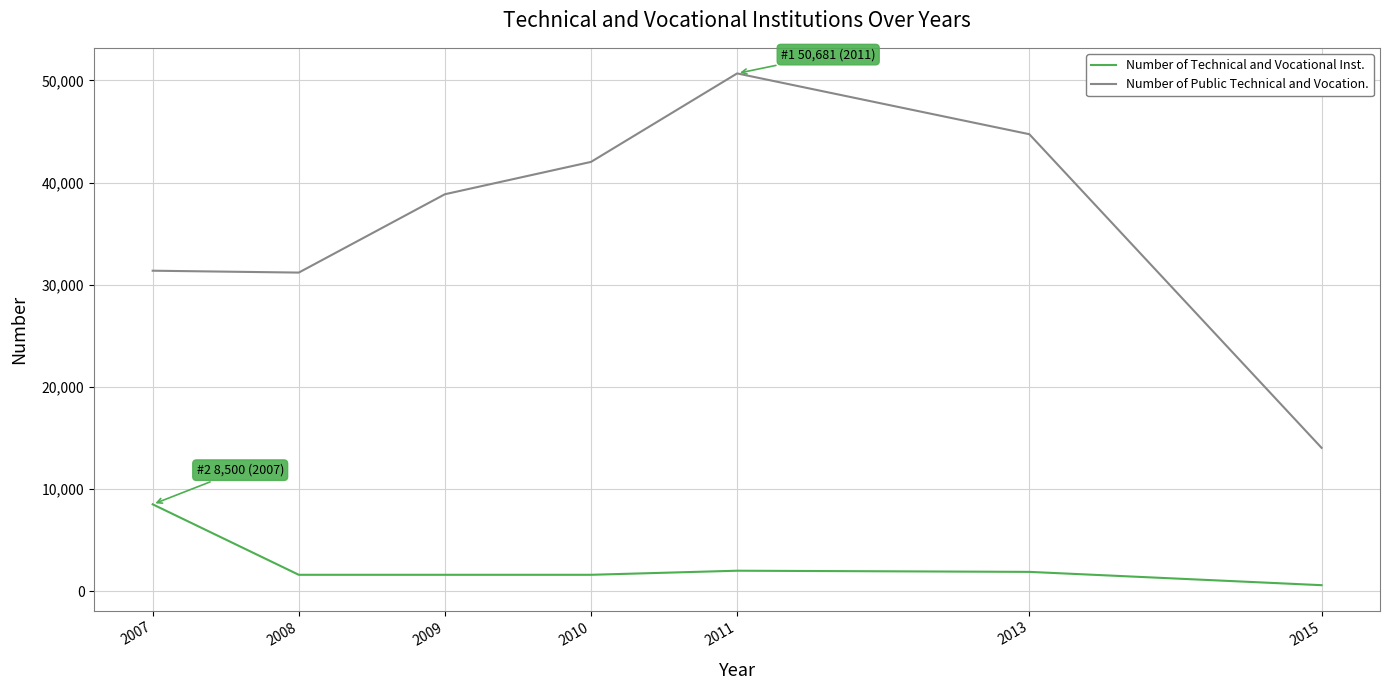

Count the number of categories in the chart.

7